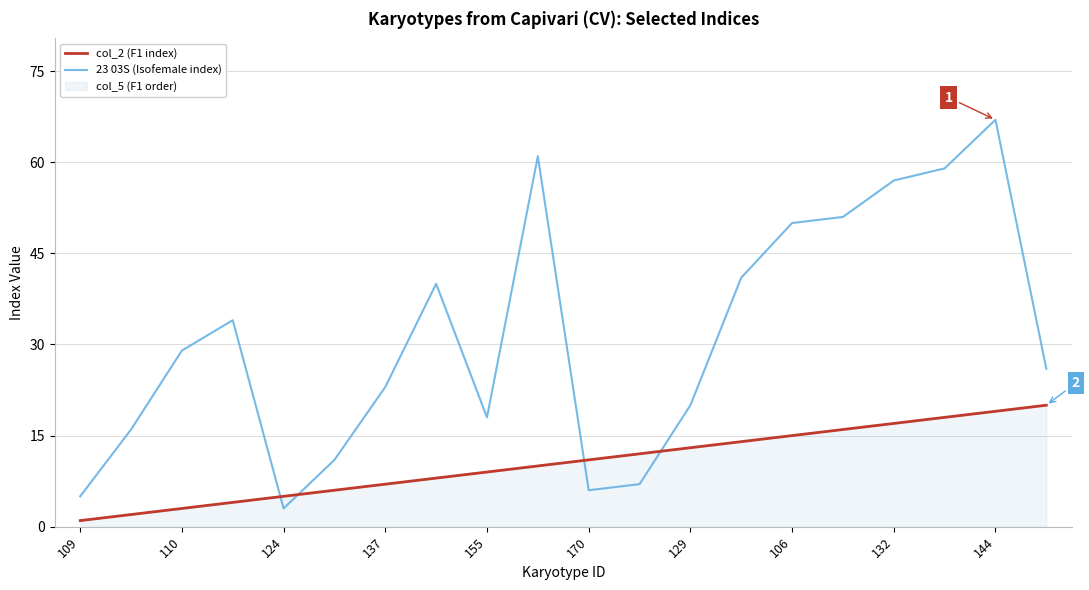

What value does the 23 03S (Isofemale index) series have at 170, to the nearest 10?

10